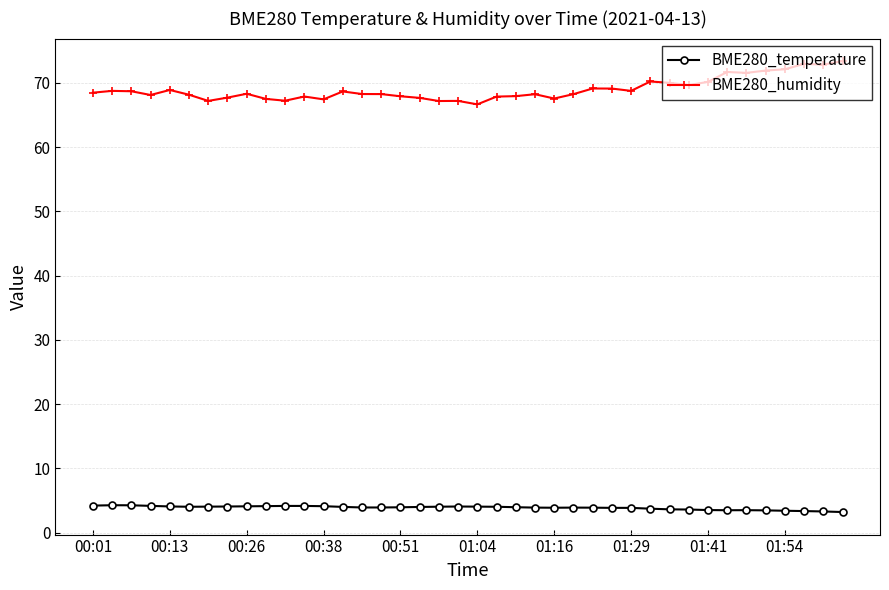

Which series has the largest total across all categories?

BME280_humidity